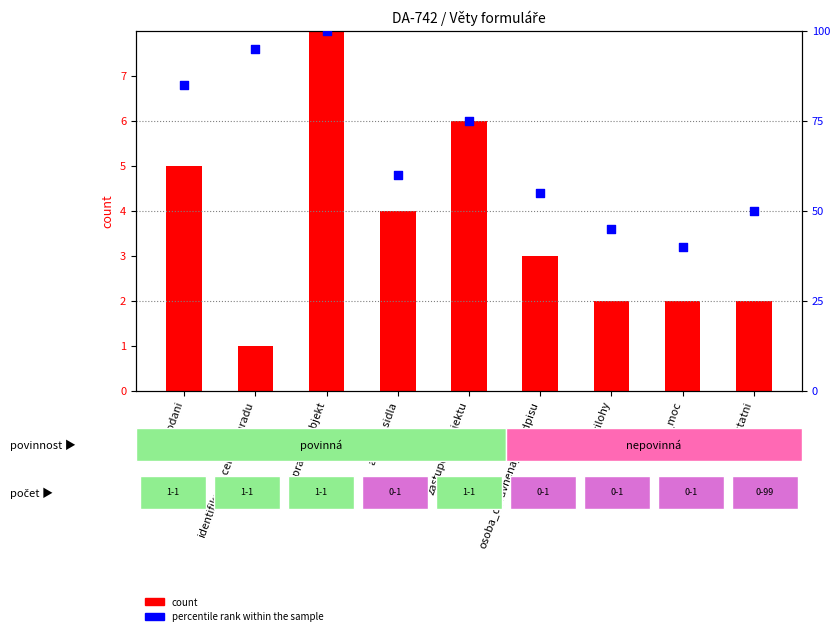

Which series reaches the minimum Y coordinate?

count